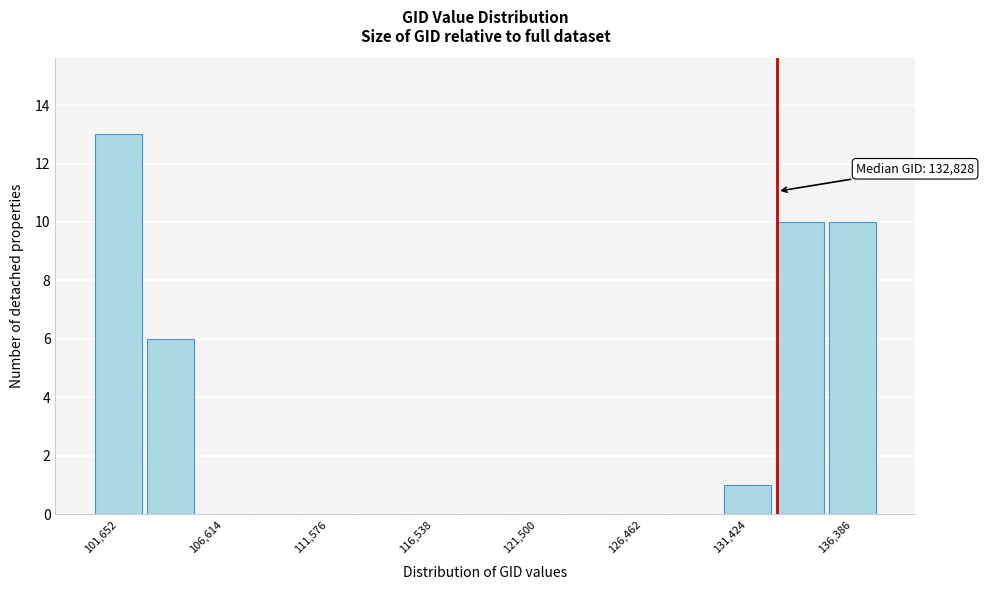

Over which range of the x-axis is the bar tallest?

100500 to 103000